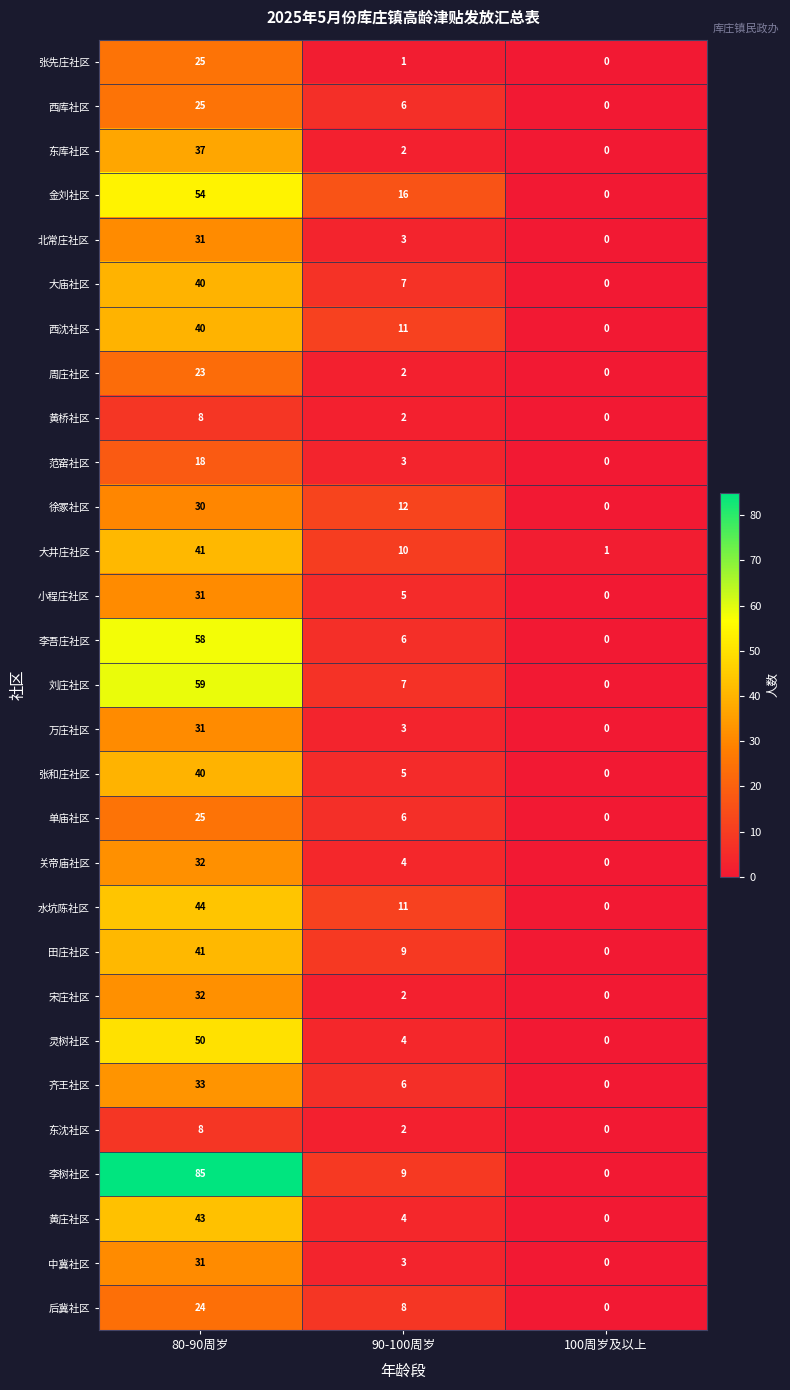

What is the difference between the second highest and minimum values in the 中冀社区 series?

3